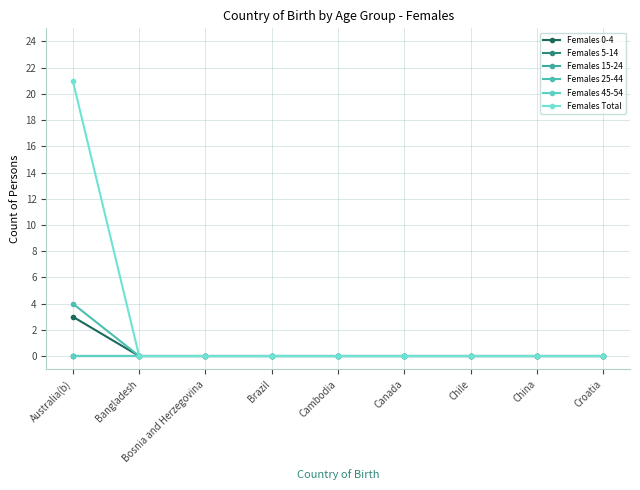

Is this an area chart (filled region under the line)?

No